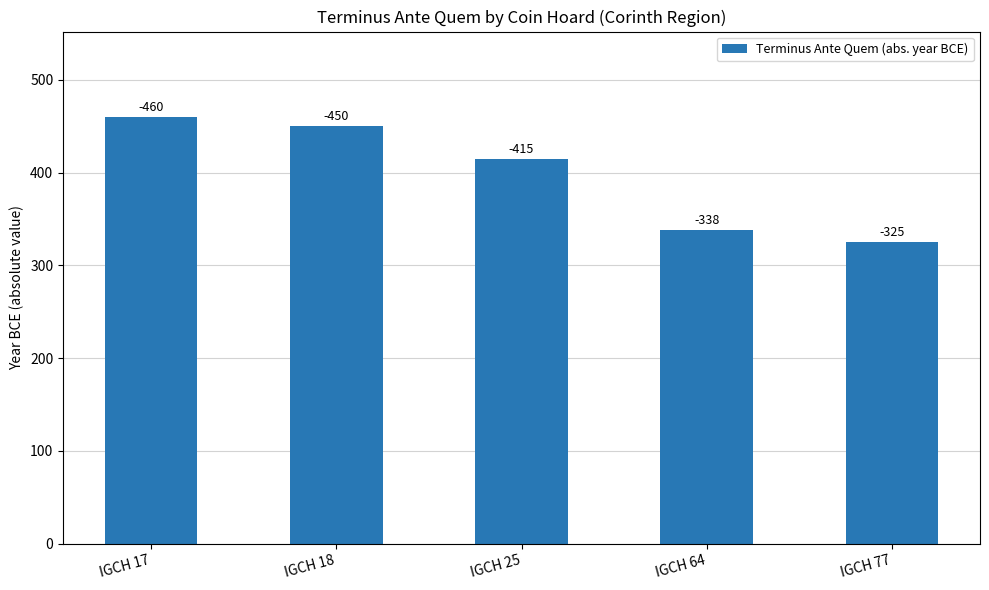

Does the chart contain any negative values?

No